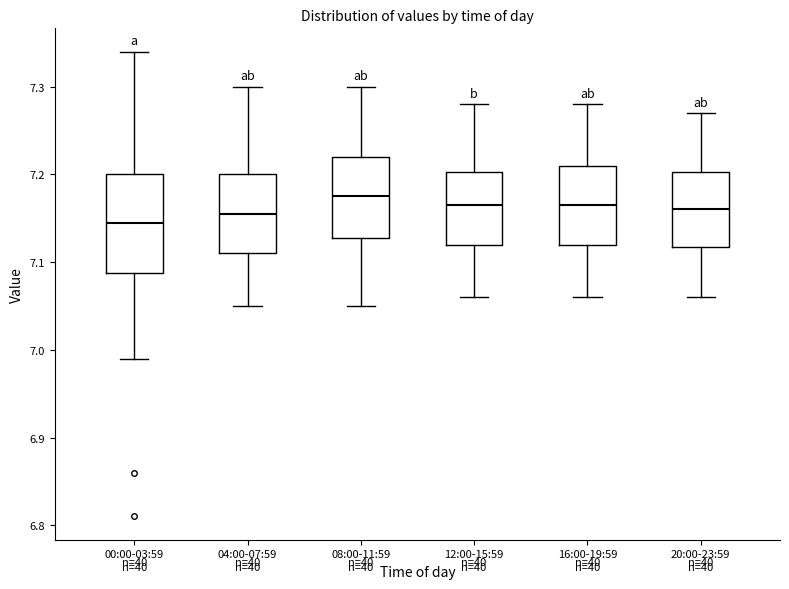

Where does the median line of the box for 08:00-11:59 sit on the y-axis? The values are not printed on the chart, so give them approximately, as read against the axis.

7.18